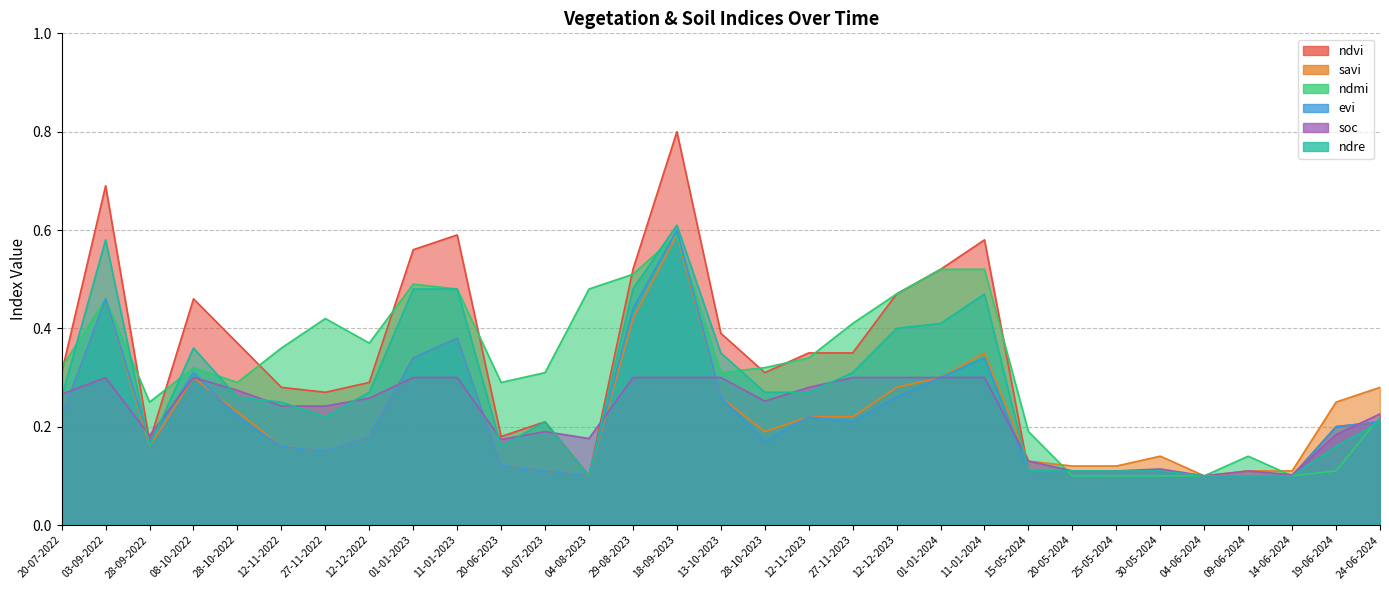

Does the chart display data point markers on the line(s)?

No